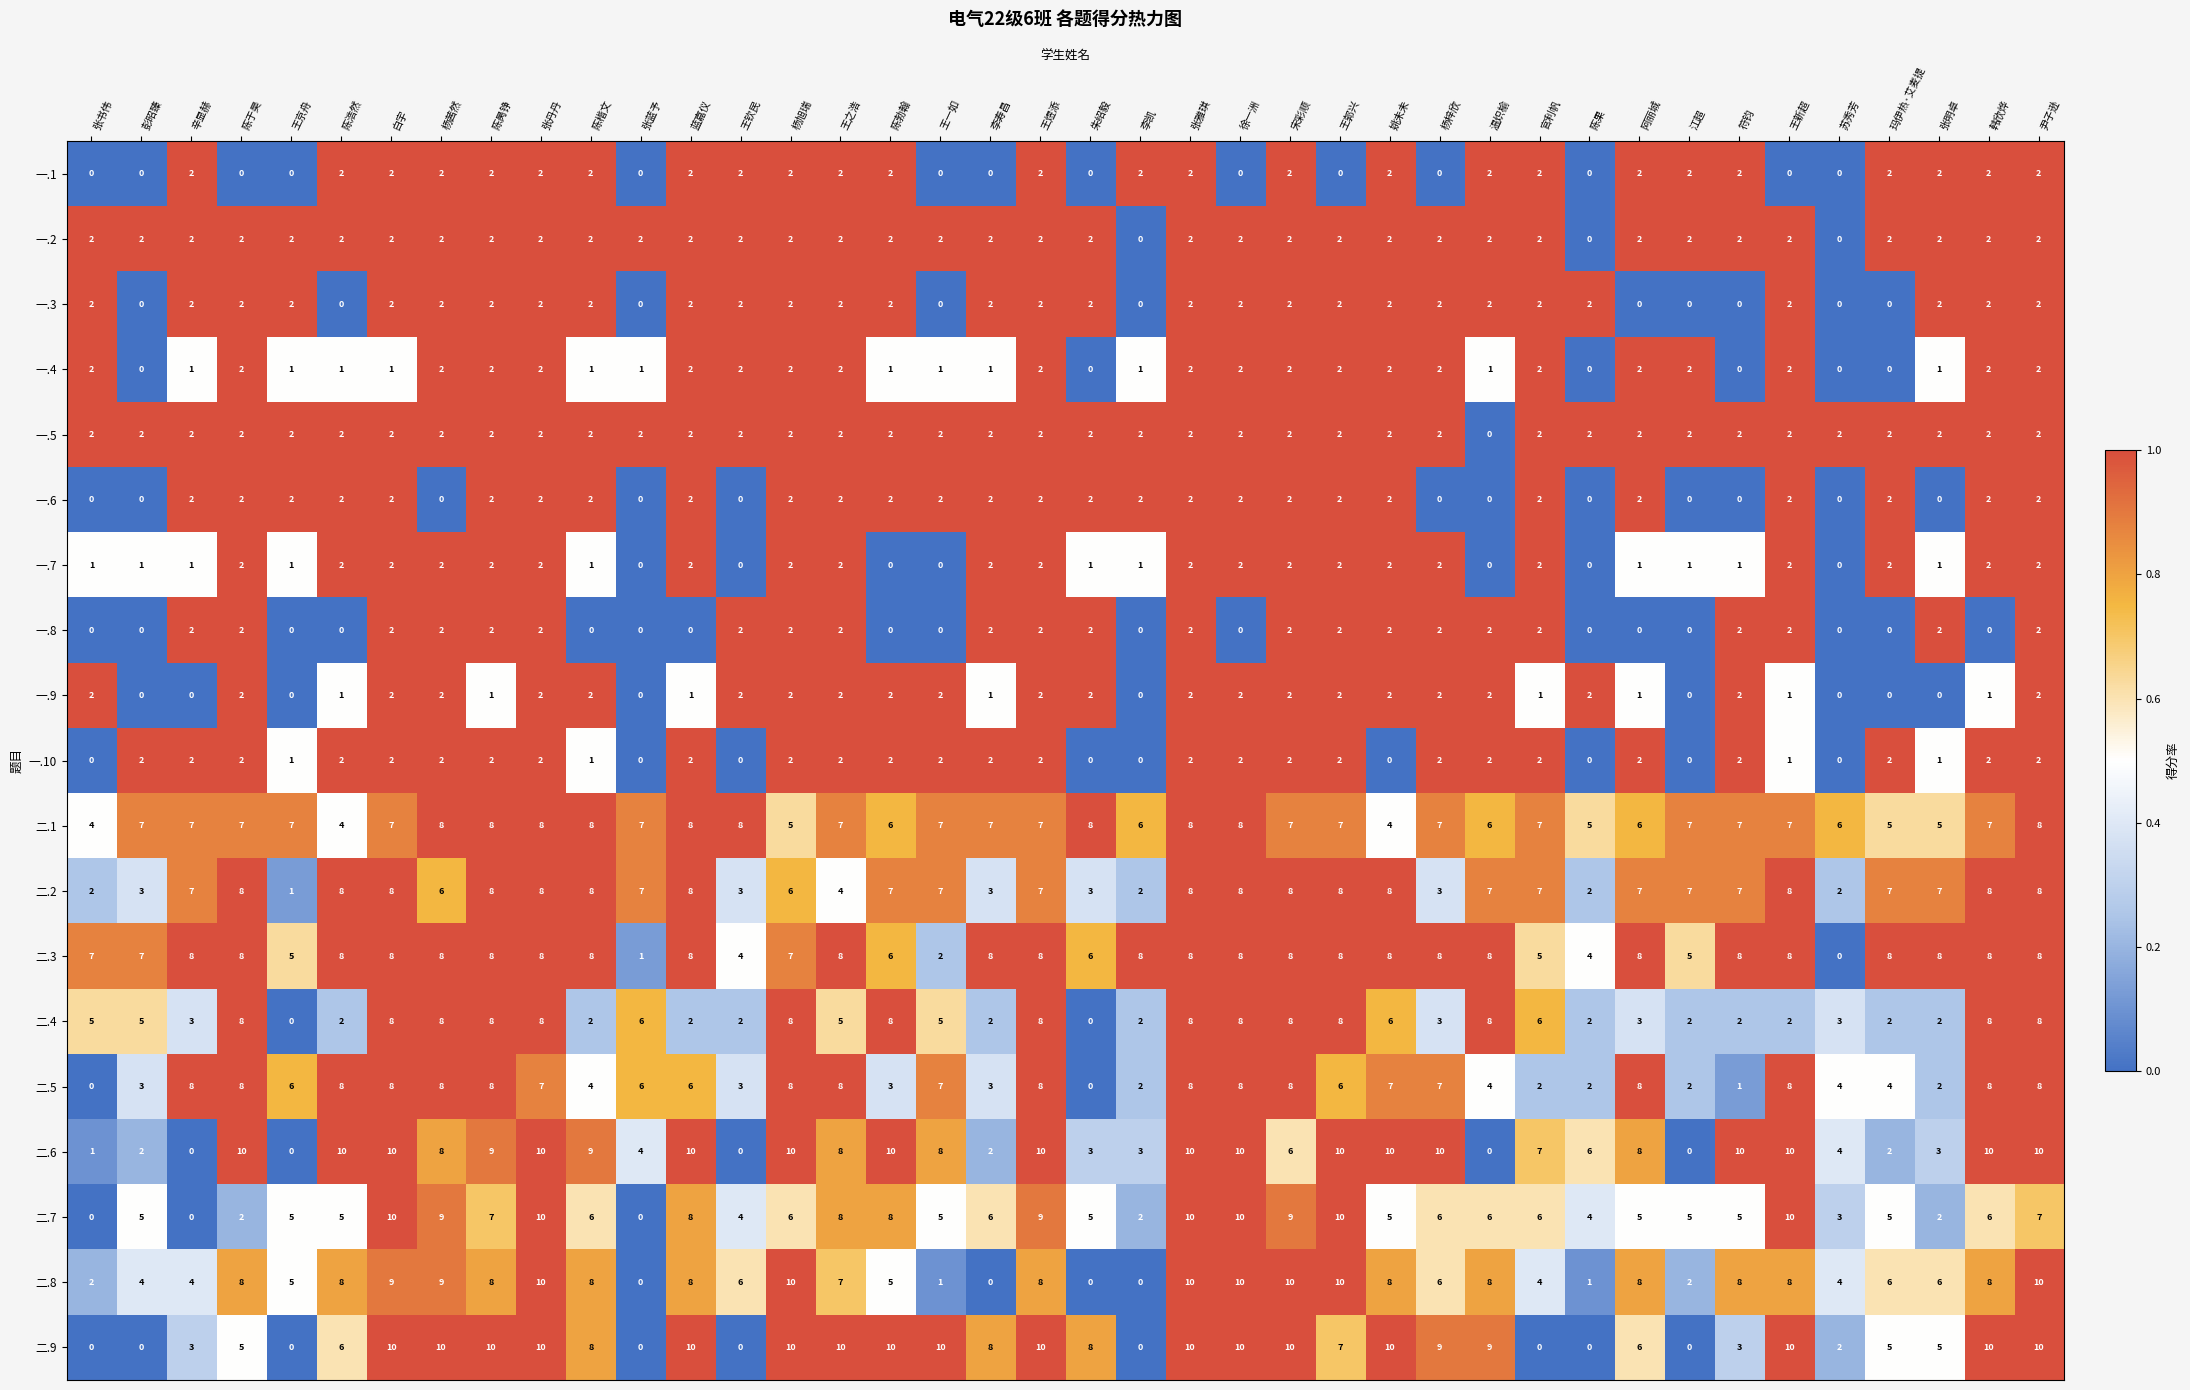

At how many categories does at least one series exceed 0?

40